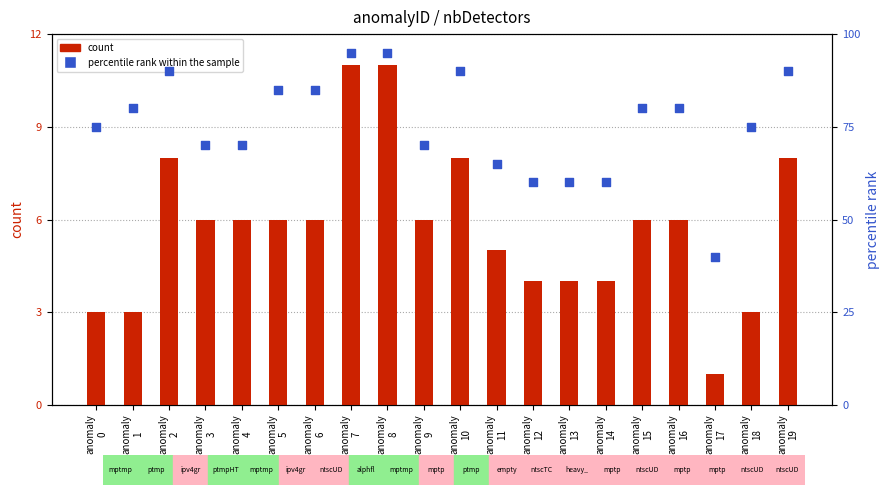

Which series contains the lowest Y value?

count